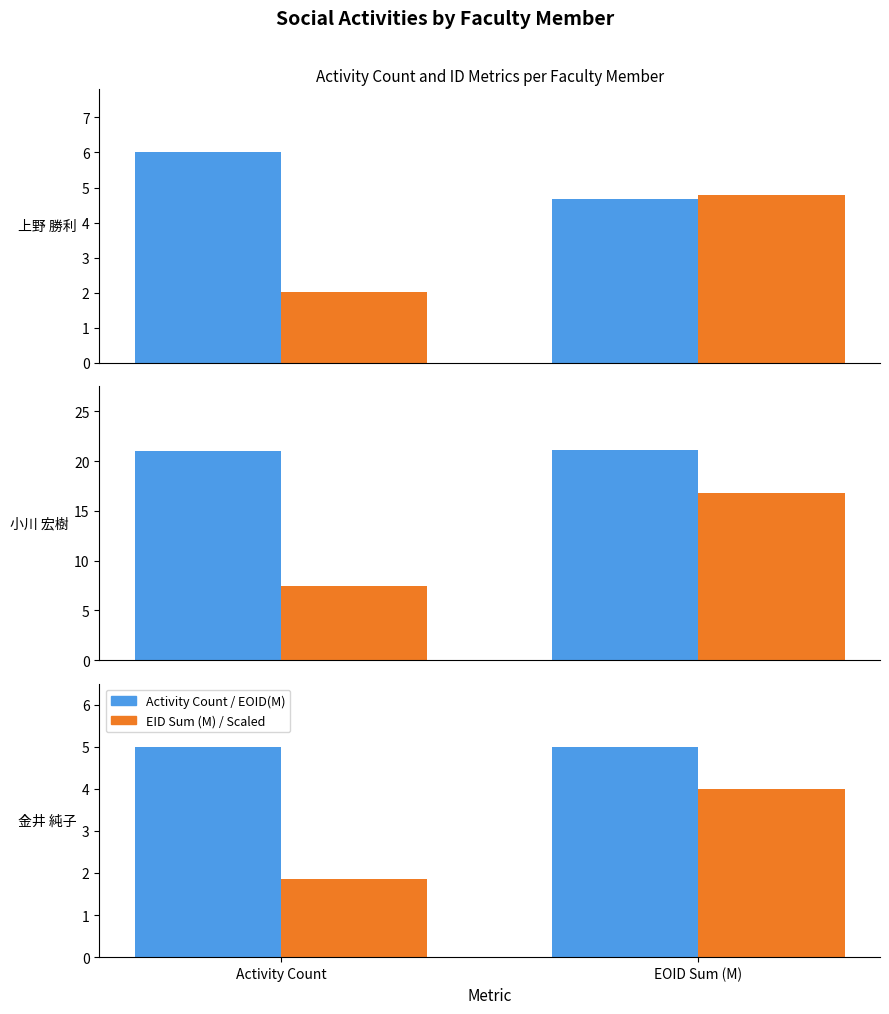

What is the difference between the highest and lowest values at EOID Sum (M)?

1.0